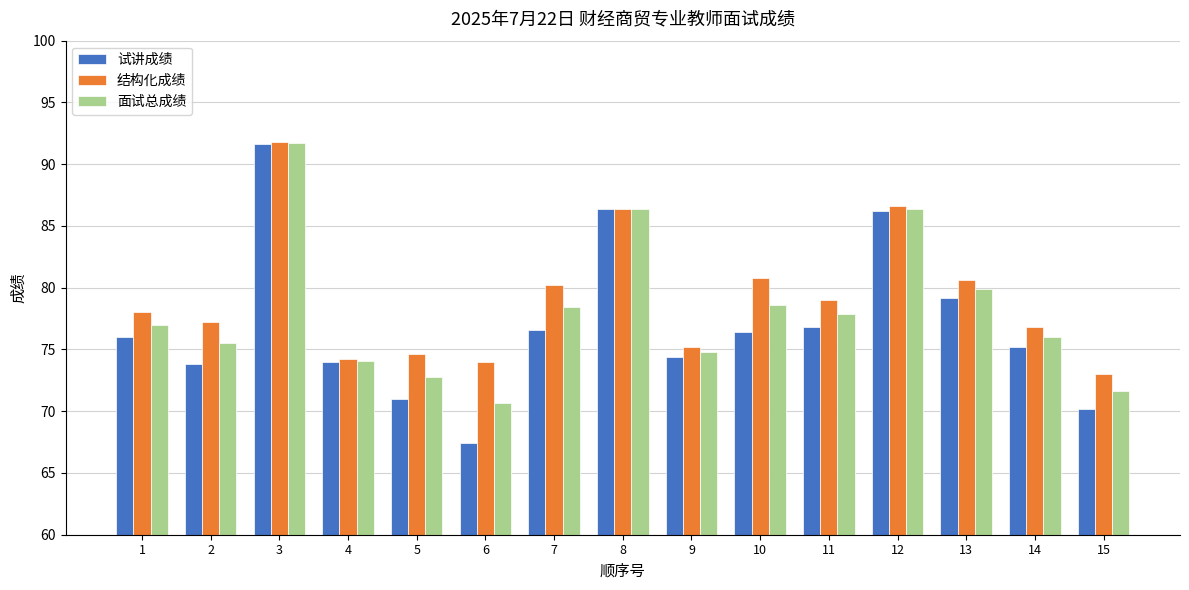

Reading left to right, what are all the values shown in this chart?

试讲成绩: 1=76.0	2=73.8	3=91.6	4=74.0	5=71.0	6=67.4	7=76.6	8=86.4	9=74.4	10=76.4	11=76.8	12=86.2	13=79.2	14=75.2	15=70.2
结构化成绩: 1=78.0	2=77.2	3=91.8	4=74.2	5=74.6	6=74.0	7=80.2	8=86.4	9=75.2	10=80.8	11=79.0	12=86.6	13=80.6	14=76.8	15=73.0
面试总成绩: 1=77.0	2=75.5	3=91.7	4=74.1	5=72.8	6=70.7	7=78.4	8=86.4	9=74.8	10=78.6	11=77.9	12=86.4	13=79.9	14=76.0	15=71.6